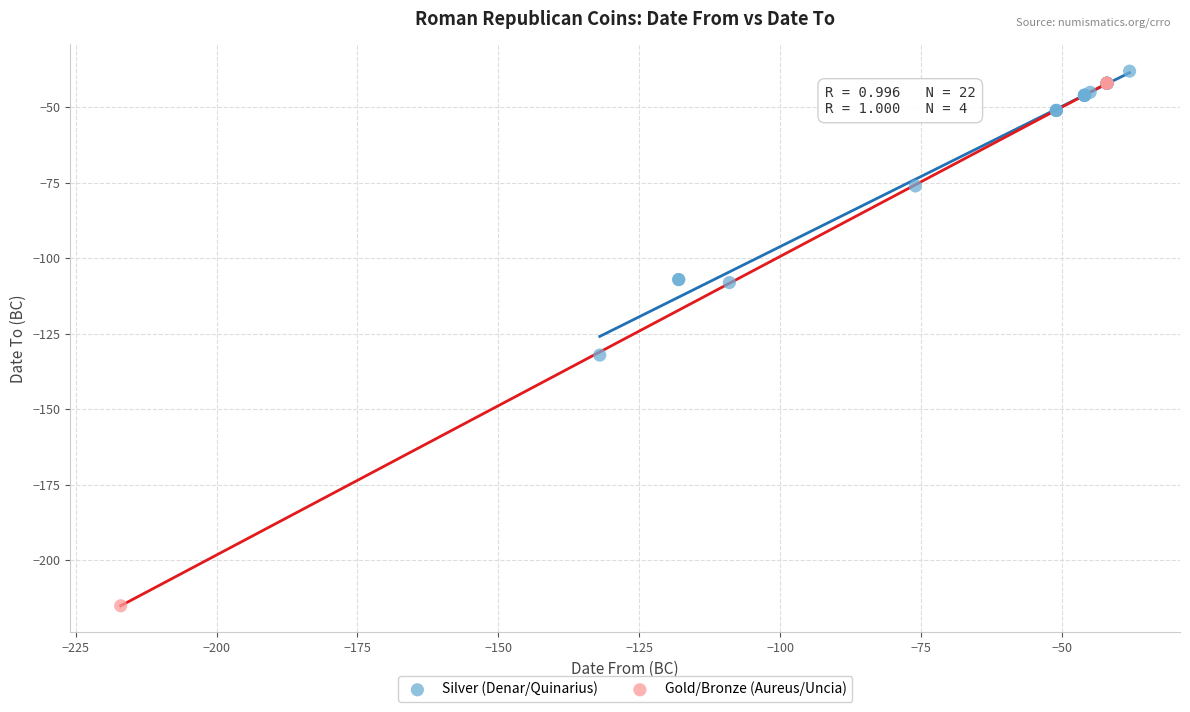

Which series reaches the minimum Y coordinate?

Gold/Bronze (Aureus/Uncia)